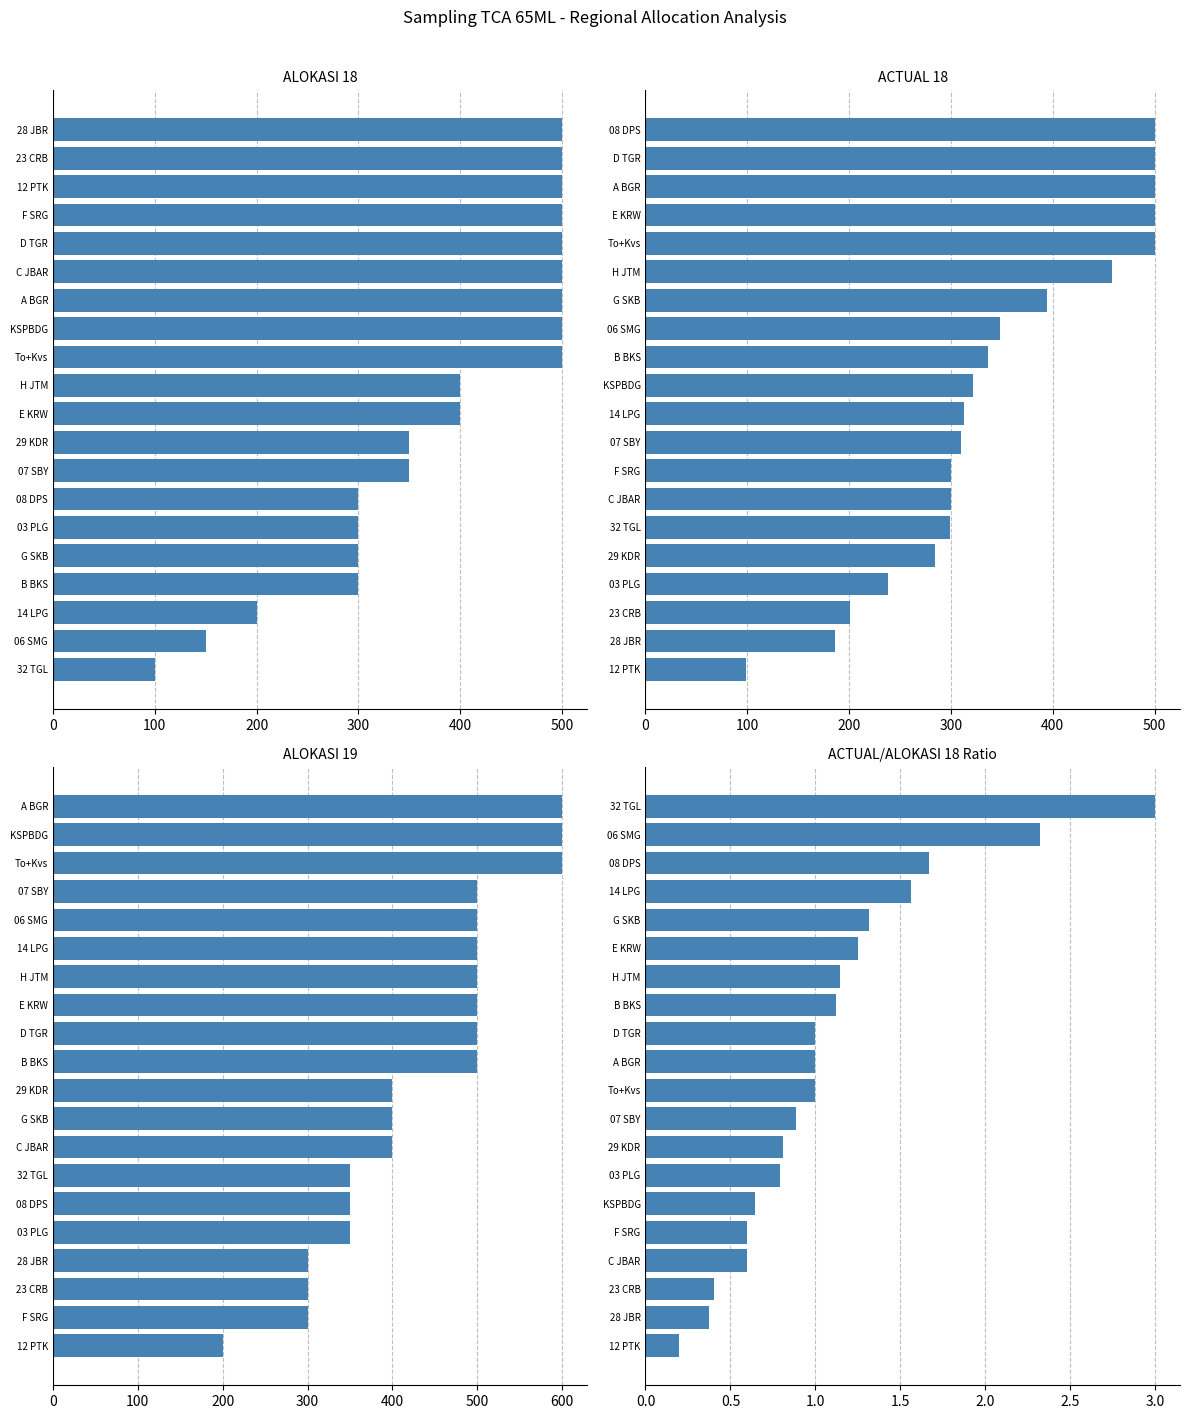

How many values in the ACTUAL/ALOKASI 18 Ratio series exceed 1?

9